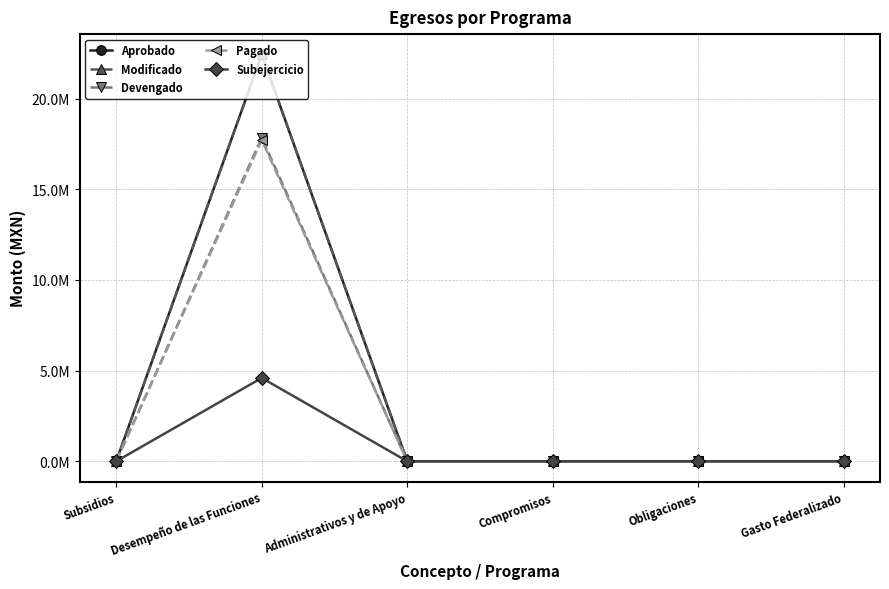

Is this an area chart (filled region under the line)?

No